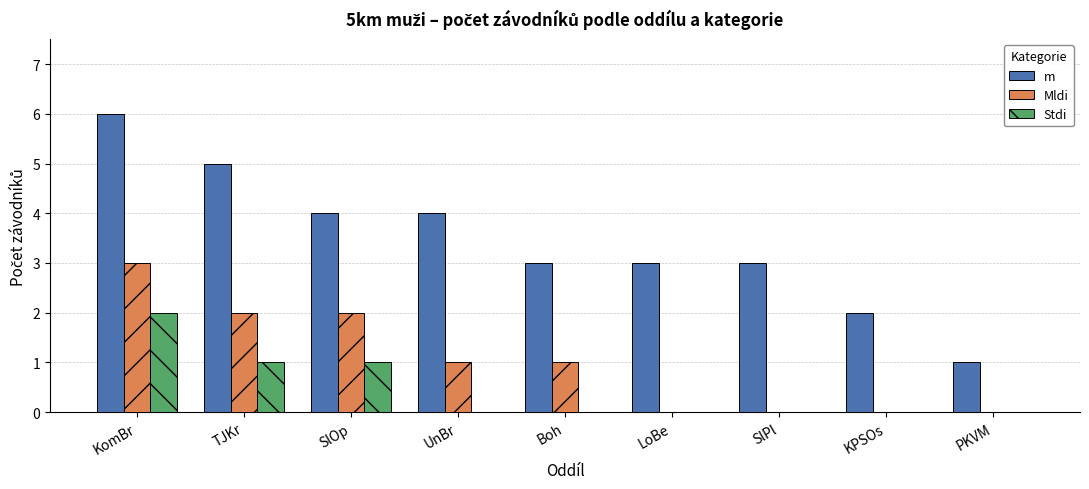

What is the sum of the Mldi values at KPSOs and TJKr?

2